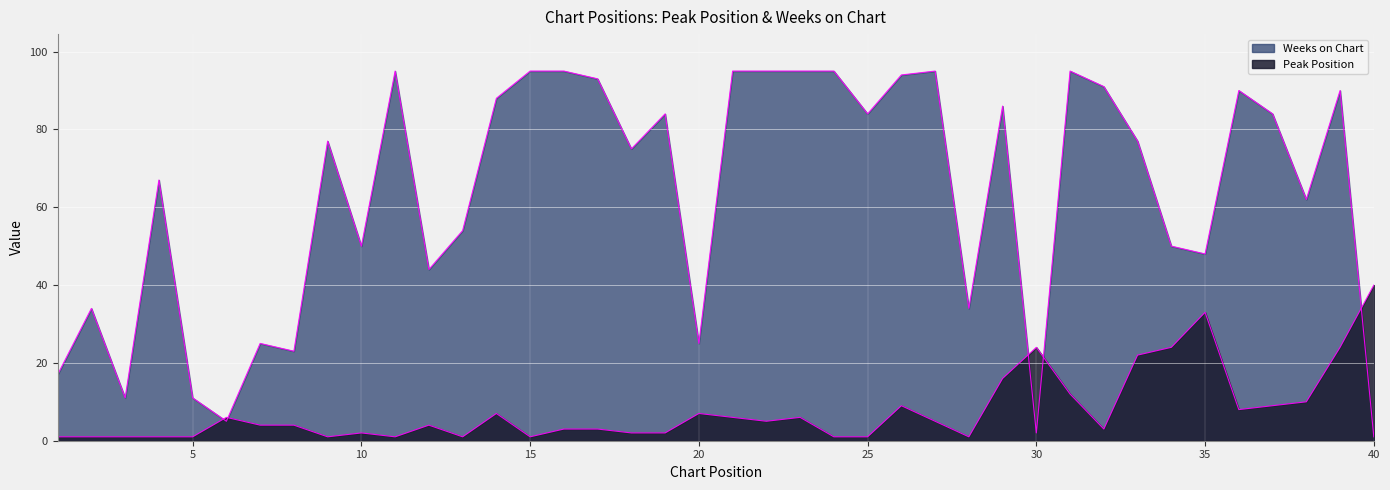

True or false: Weeks on Chart has a value of 142 at 36.

False